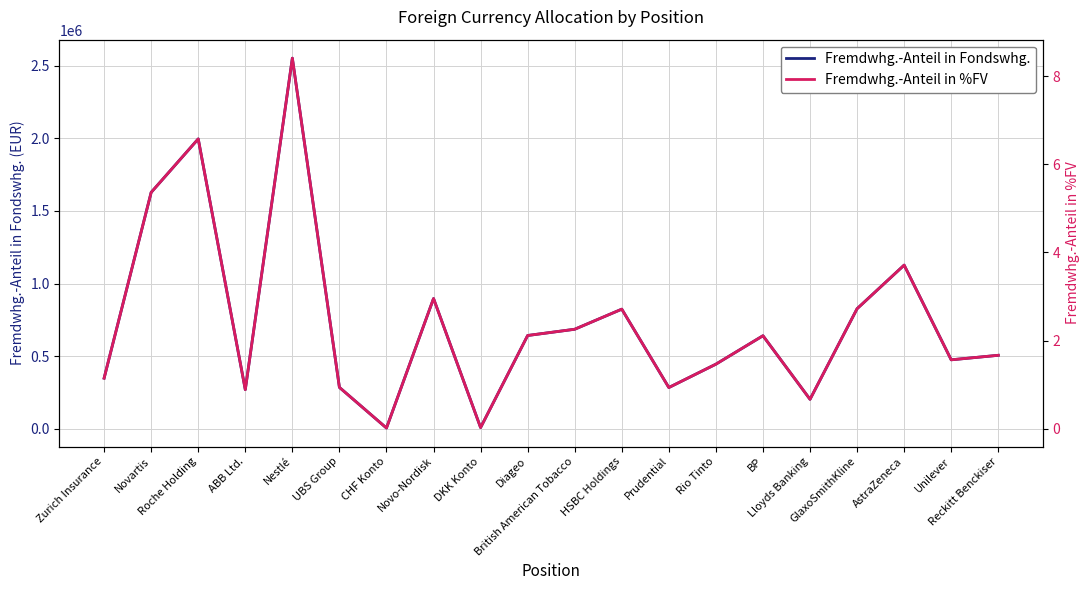

The value of Fremdwhg.-Anteil in Fondswhg. at Roche Holding is 554877.1. True or false?

False